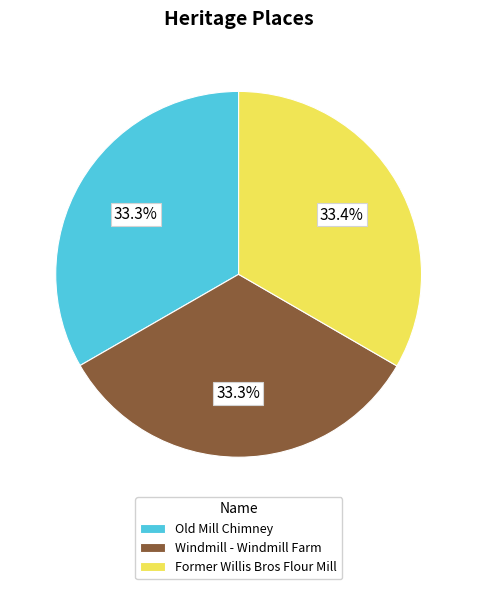

What is the ratio of the value at Old Mill Chimney to the value at Former Willis Bros Flour Mill?

1.0